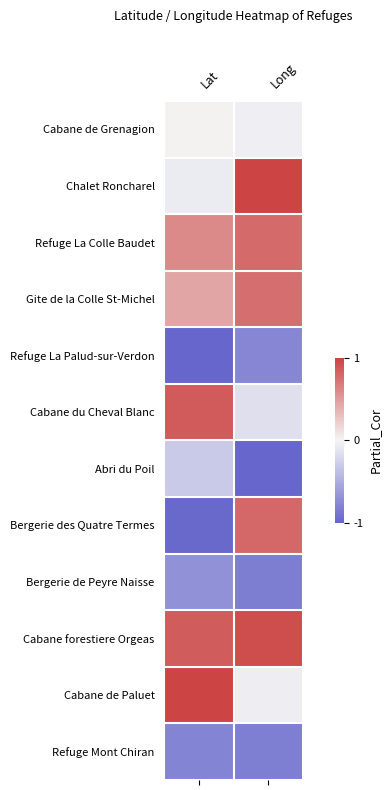

Reading right to left, list all the values displayed in this chart.

Cabane de Grenagion: Long=-0.0	Lat=0.0
Chalet Roncharel: Long=1.0	Lat=-0.1
Refuge La Colle Baudet: Long=0.8	Lat=0.6
Gite de la Colle St-Michel: Long=0.8	Lat=0.4
Refuge La Palud-sur-Verdon: Long=-0.8	Lat=-1.0
Cabane du Cheval Blanc: Long=-0.2	Lat=0.9
Abri du Poil: Long=-1.0	Lat=-0.3
Bergerie des Quatre Termes: Long=0.8	Lat=-1.0
Bergerie de Peyre Naisse: Long=-0.8	Lat=-0.7
Cabane forestiere Orgeas: Long=0.9	Lat=0.9
Cabane de Paluet: Long=-0.1	Lat=1.0
Refuge Mont Chiran: Long=-0.8	Lat=-0.8